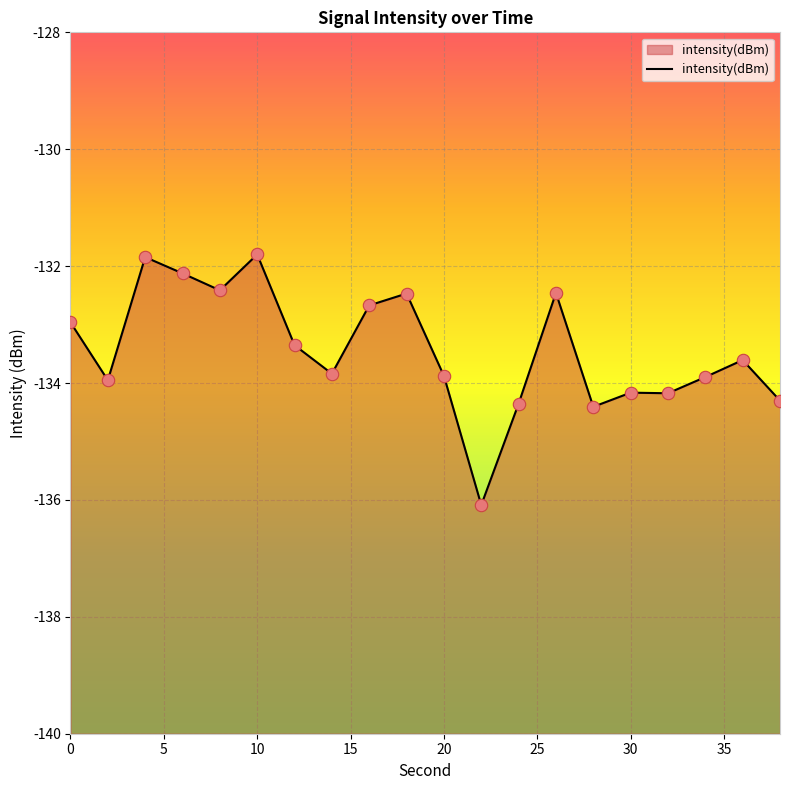

What is the change in value from 4 to 8?

-0.6